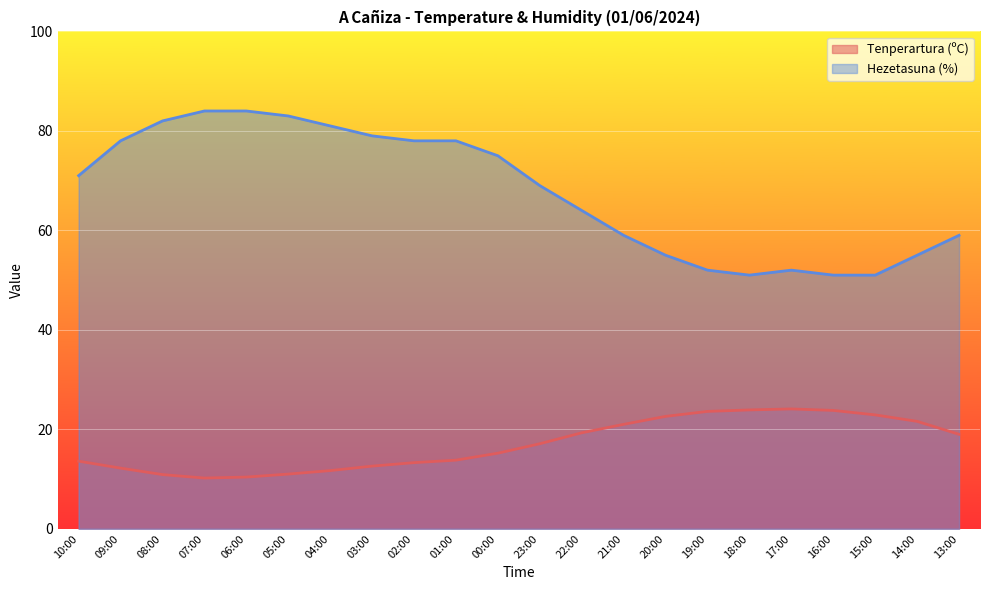

List the series in order of their peak value, highest first.

Hezetasuna (%), Tenperartura (ºC)